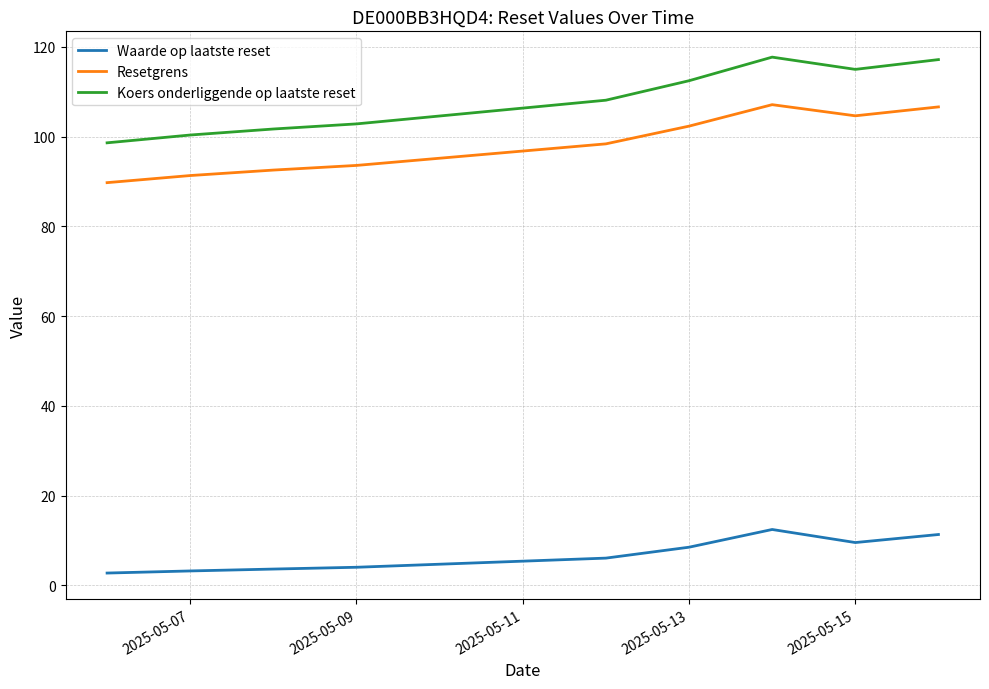

What is the average value of the Koers onderliggende op laatste reset series?

108.2